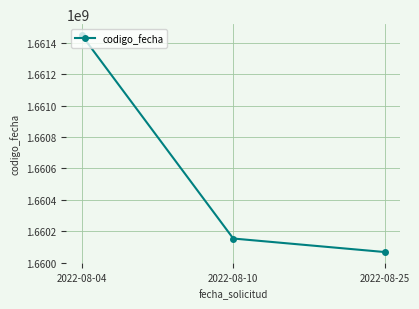

At which label is the value closest to 1660759105?

2022-08-10